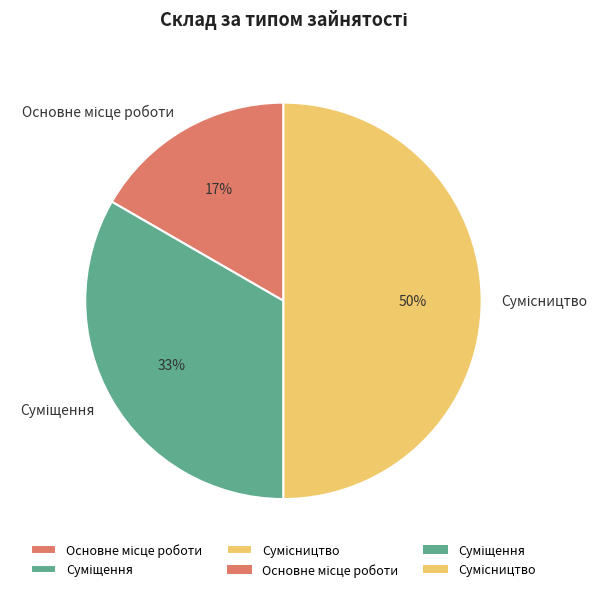

Count the number of slices in the pie.

3